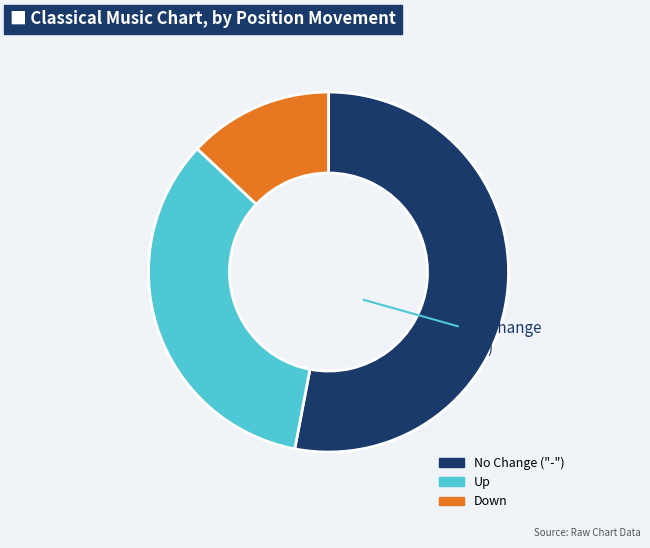

Does any single category account for the majority?

Yes